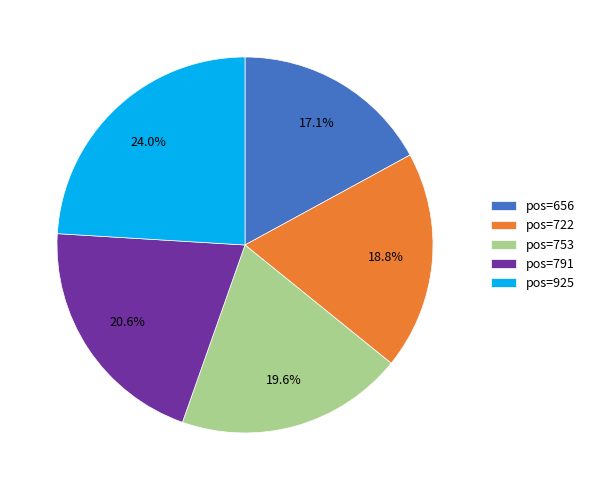

To the nearest percent, what is the average slice percentage?

20%